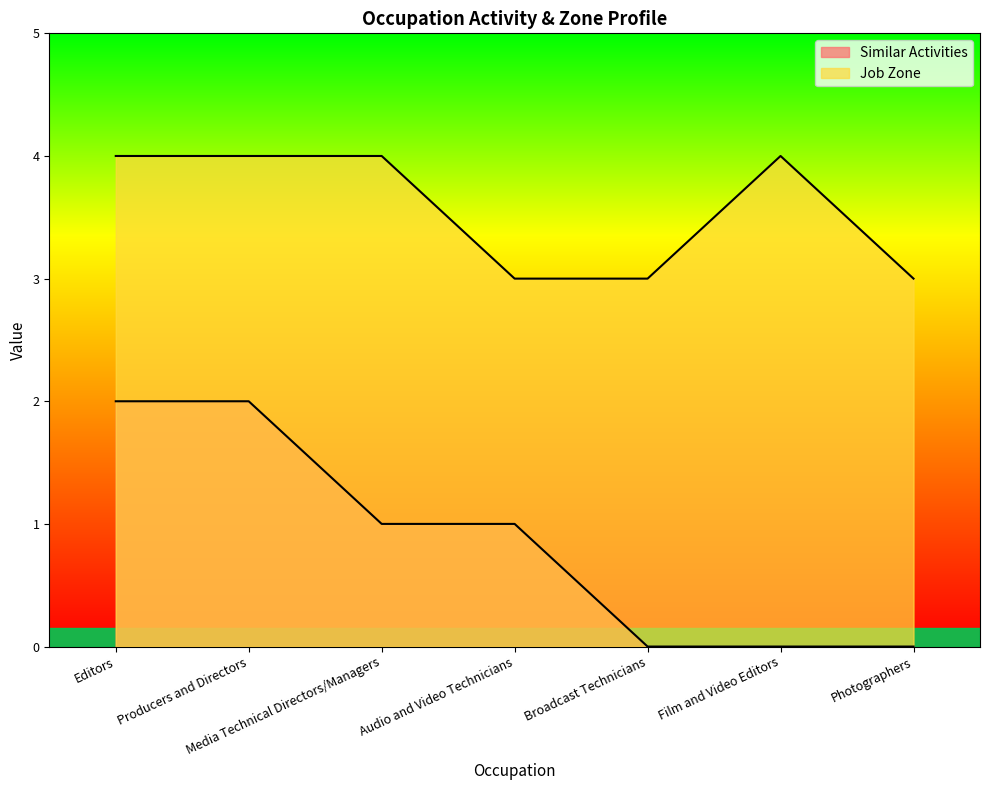

True or false: Similar Activities and Job Zone intersect in this chart.

False